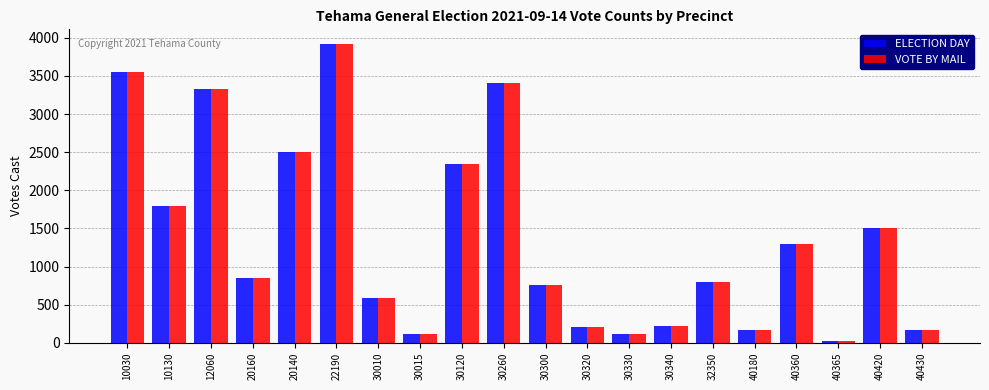

What is the difference between the ELECTION DAY values at 20160 and 30015?

742